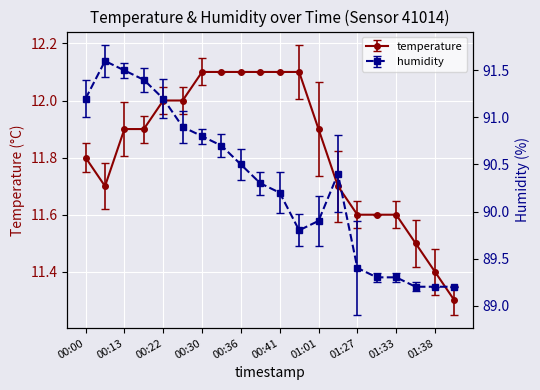

Is it true that humidity equals 147.3 at 00:27?

False